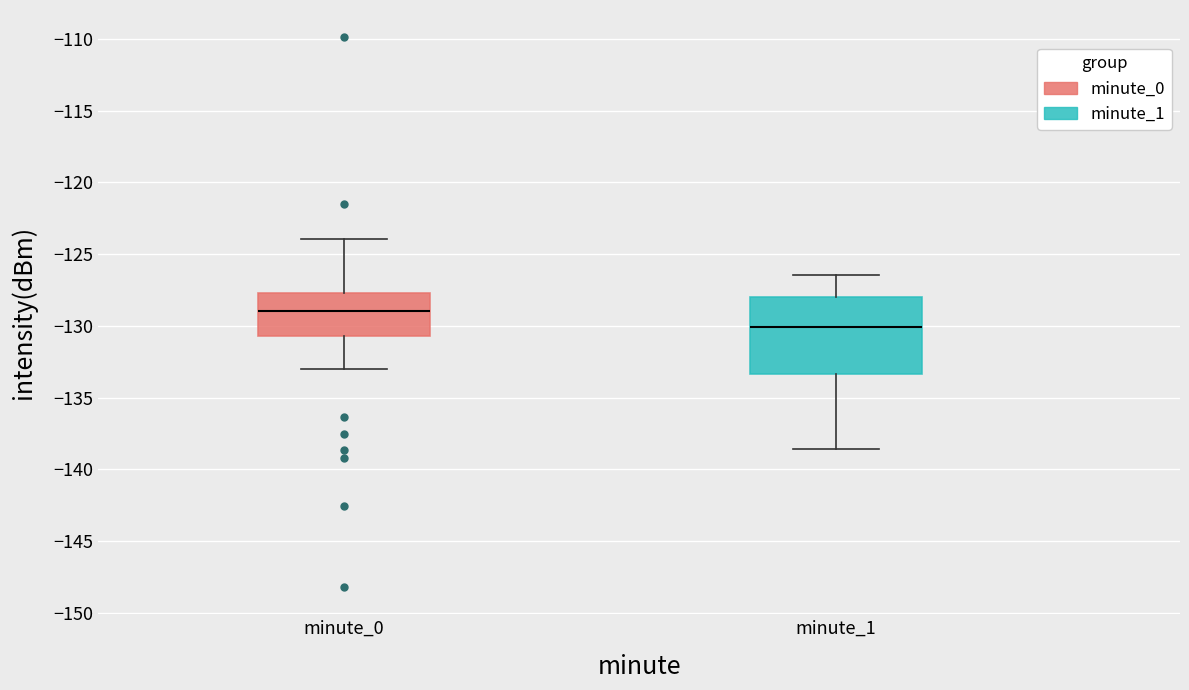

Reading left to right, read every box against the y-axis: the position of its median line, the range the box covers, and the ends of its whiskers. The values are not printed on the chart, so give them approximately, as read against the axis.

minute_0: median -129.0, box -130.5 to -127.5, whiskers -133.0 to -124.0
minute_1: median -130.0, box -133.5 to -128.0, whiskers -138.5 to -126.5